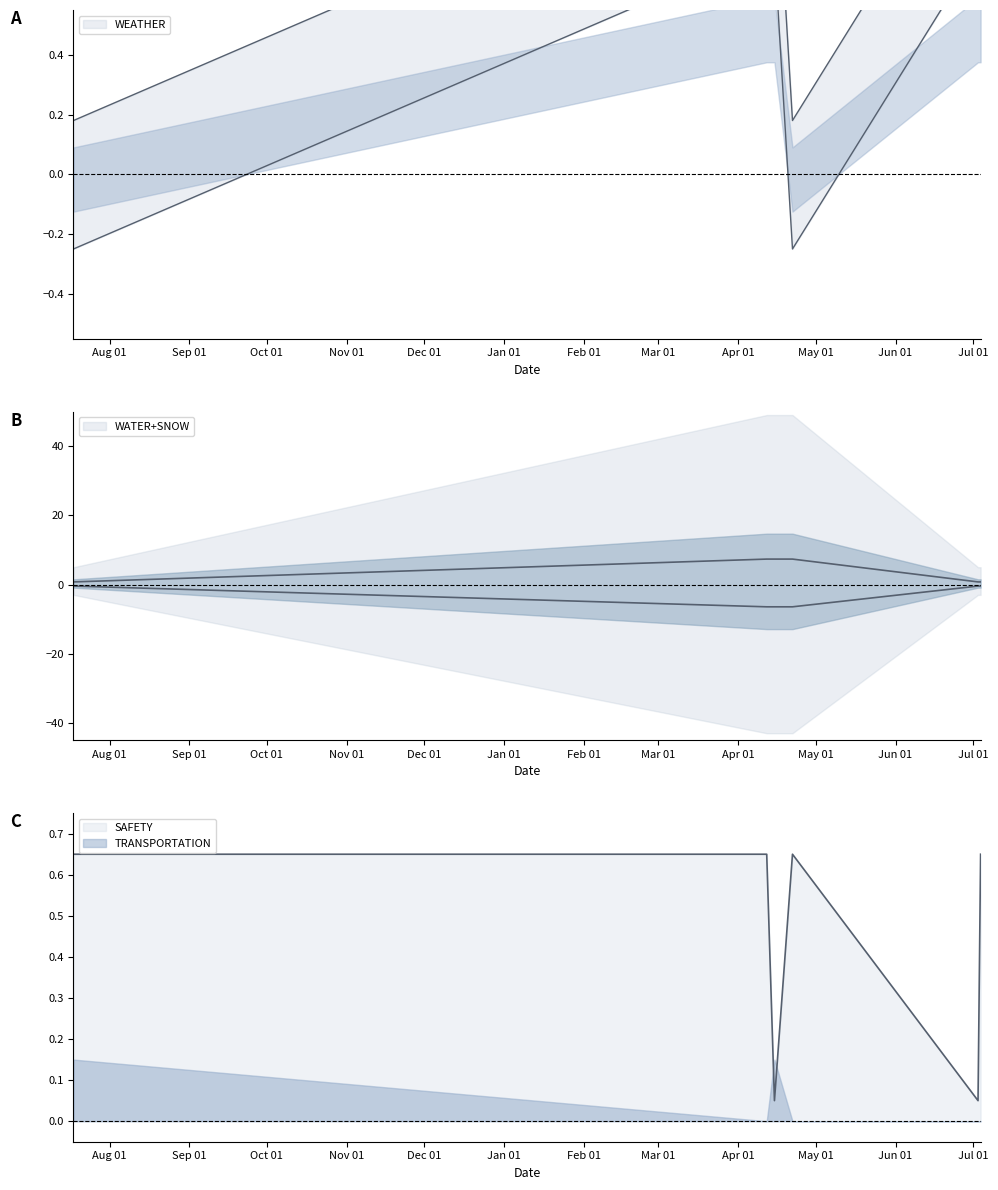

Reading left to right, extract all data points from this chart.

WEATHER: 0.2	1.2	1.2	0.2	1.2	1.2
WATER: 0.8	7.3	7.3	7.3	0.8	0.8
SNOW: -0.4	-6.5	-6.5	-6.5	-0.4	-0.4
SAFETY: 0.7	0.7	0.1	0.7	0.1	0.7